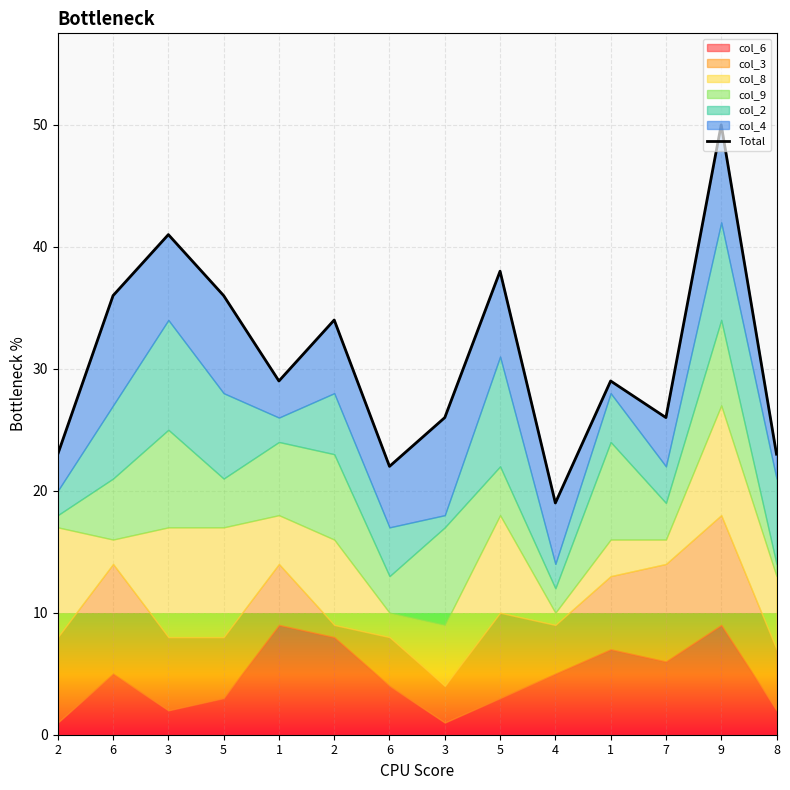

At which category does the chart reach its minimum across all series?

4